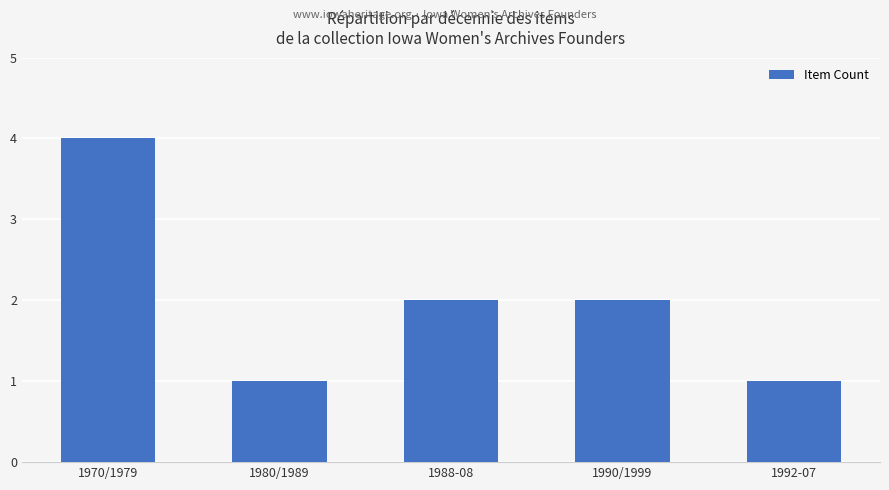

What is the ratio of the value at 1988-08 to the value at 1970/1979?

0.5